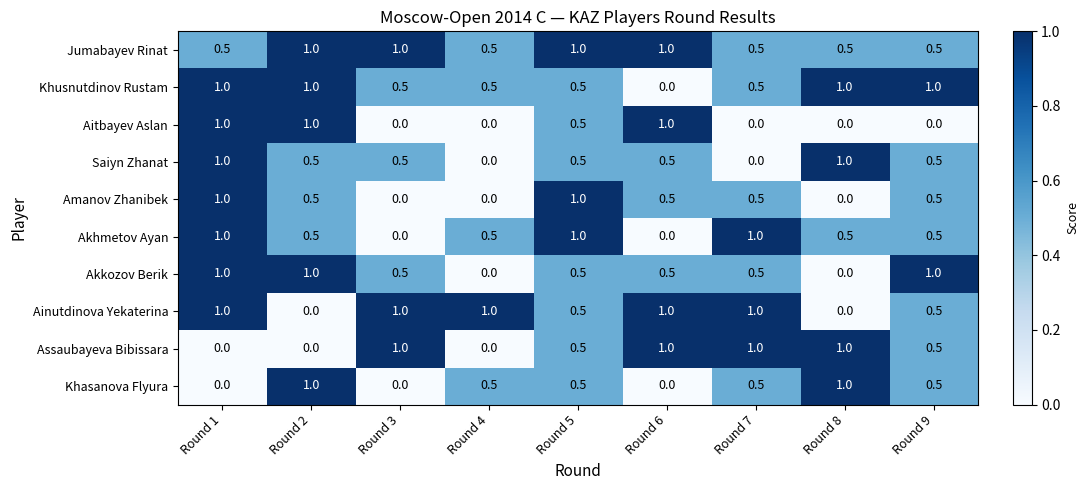

Which series has the largest total across all categories?

Jumabayev Rinat